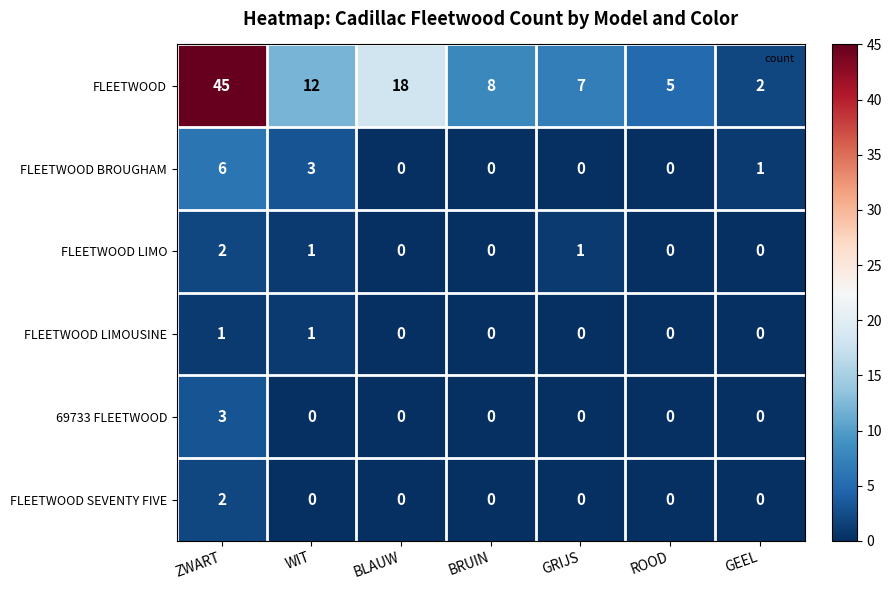

How many FLEETWOOD SEVENTY FIVE values are between 0 and 1?

6